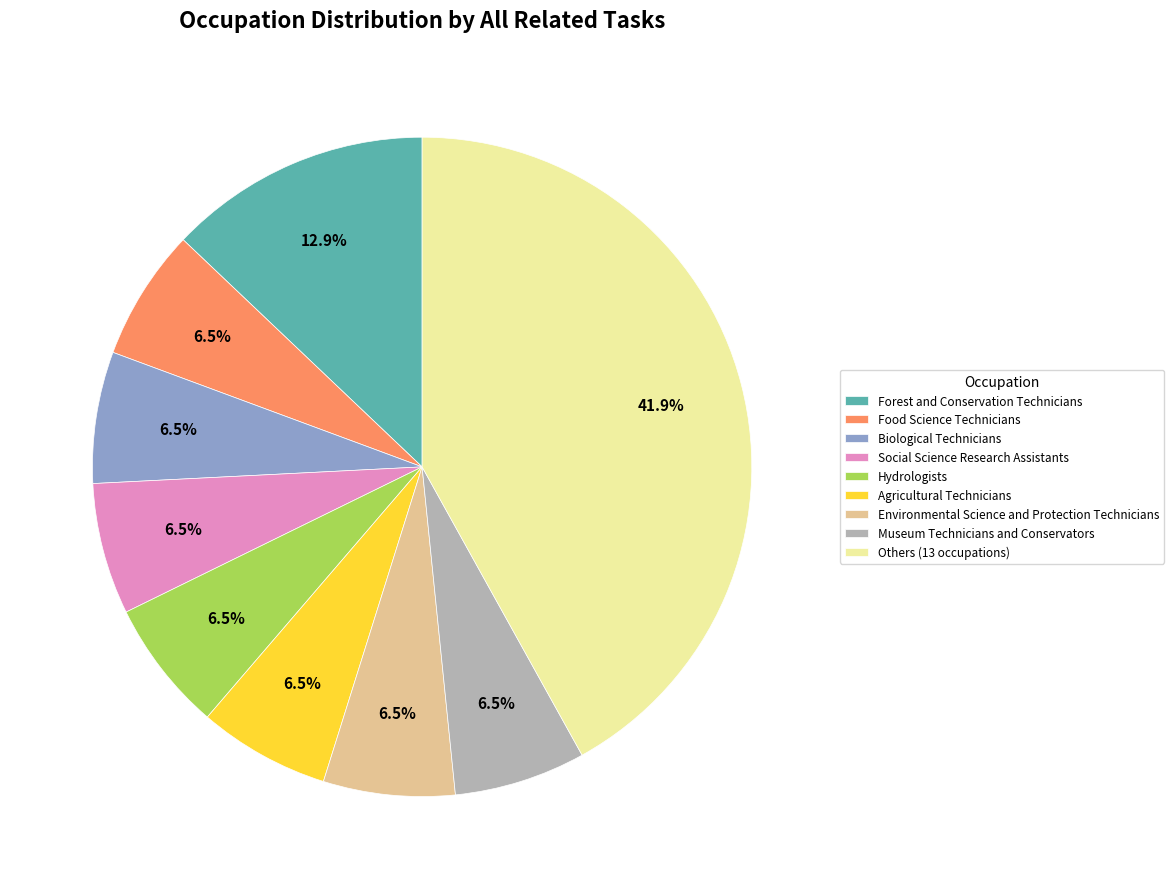

Is the sum of Food Science Technicians and Environmental Science and Protection Technicians greater than half?

No